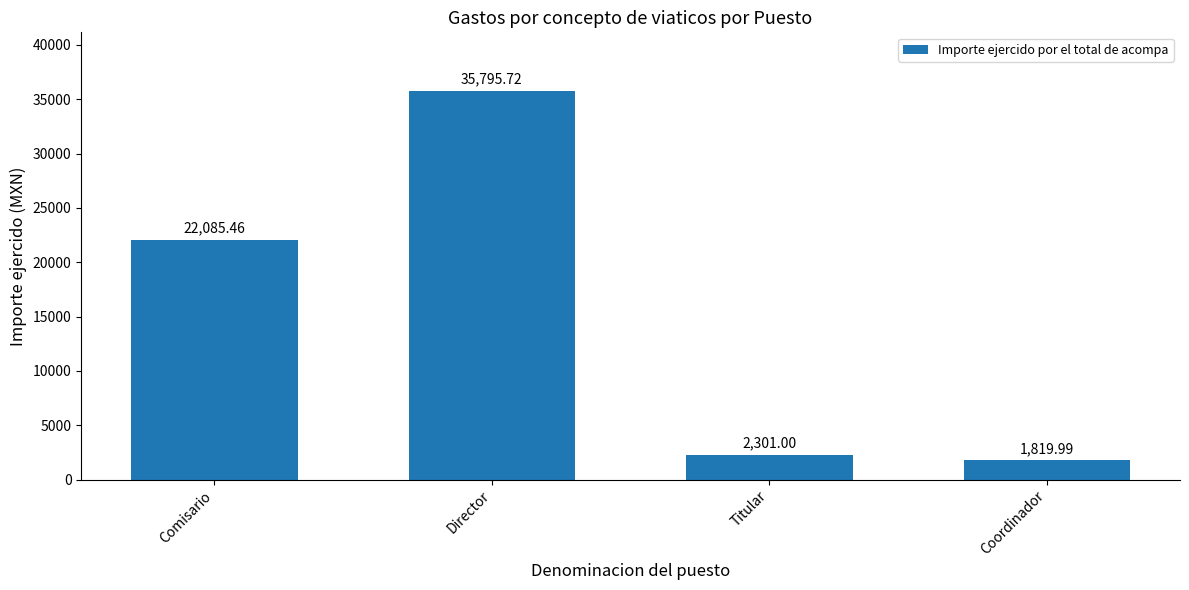

List the labels in order of value, largest first.

Director, Comisario, Titular, Coordinador